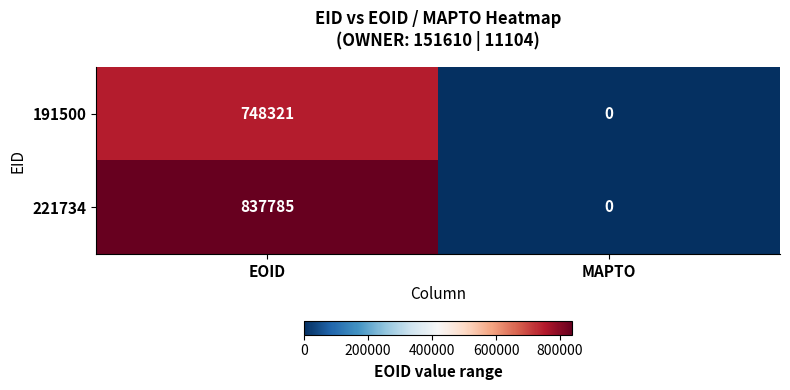

What is the approximate value of 191500 at EOID, to the nearest 100?

748300